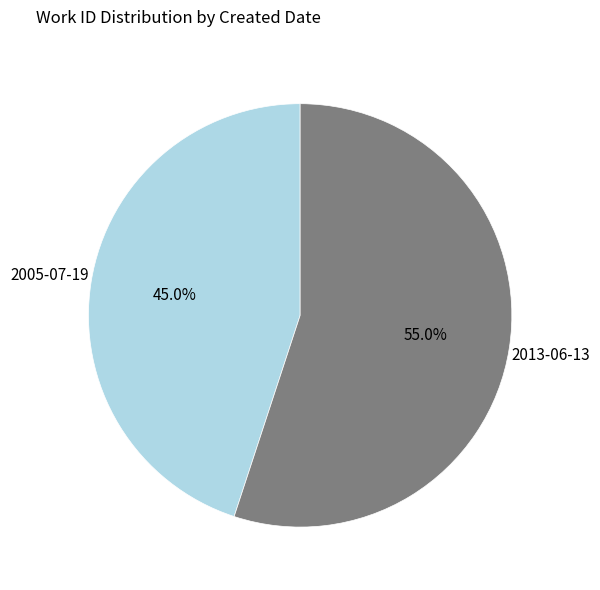

How many segments does this pie chart have?

2